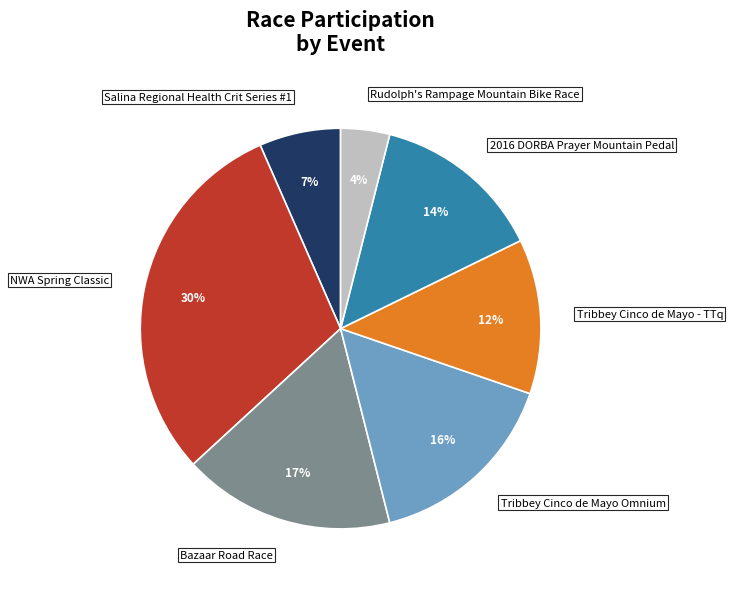

To the nearest percent, what is the difference between the largest and smallest slice percentages?

26%